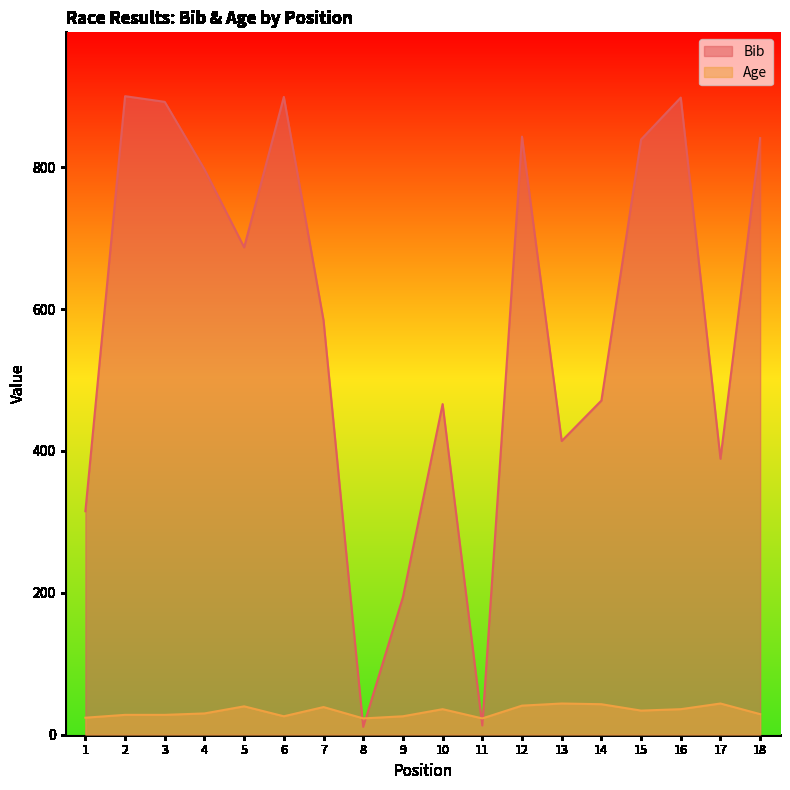

List the labels in order of Bib value, largest first.

2, 6, 16, 3, 12, 18, 15, 4, 5, 7, 14, 10, 13, 17, 1, 9, 11, 8